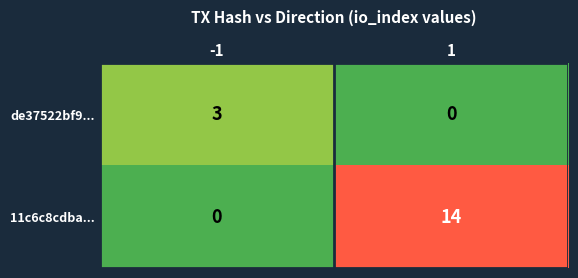

What is the approximate value of 11c6c8cdba... at 1, to the nearest 5?

15